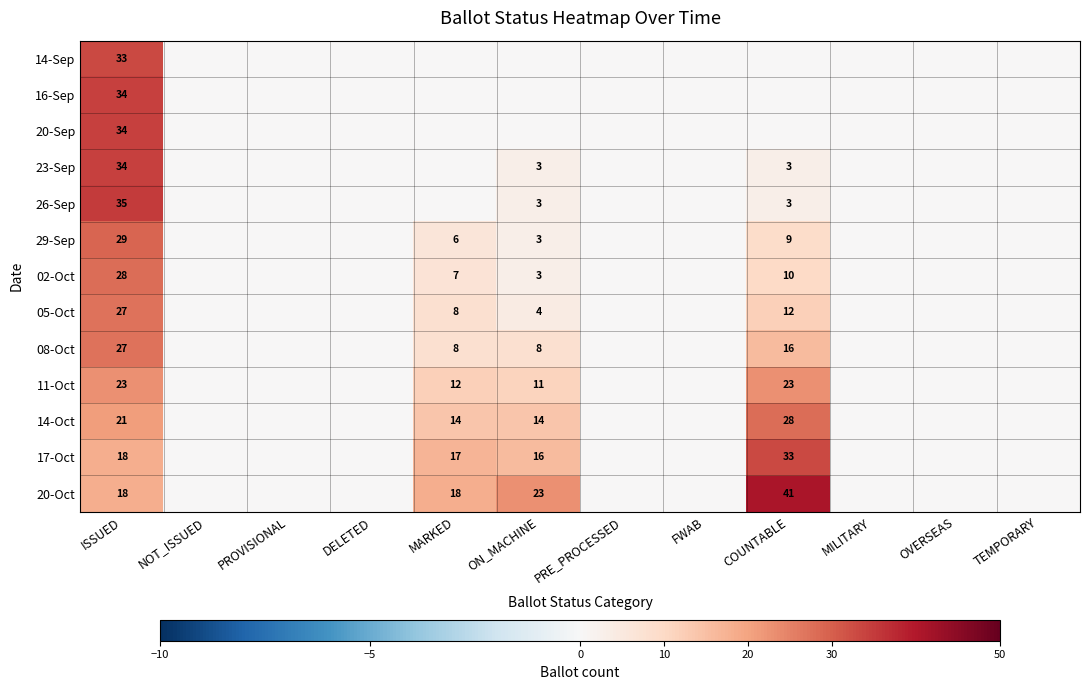

Is the value of 05-Oct at COUNTABLE greater than the value of 29-Sep at ON_MACHINE?

Yes